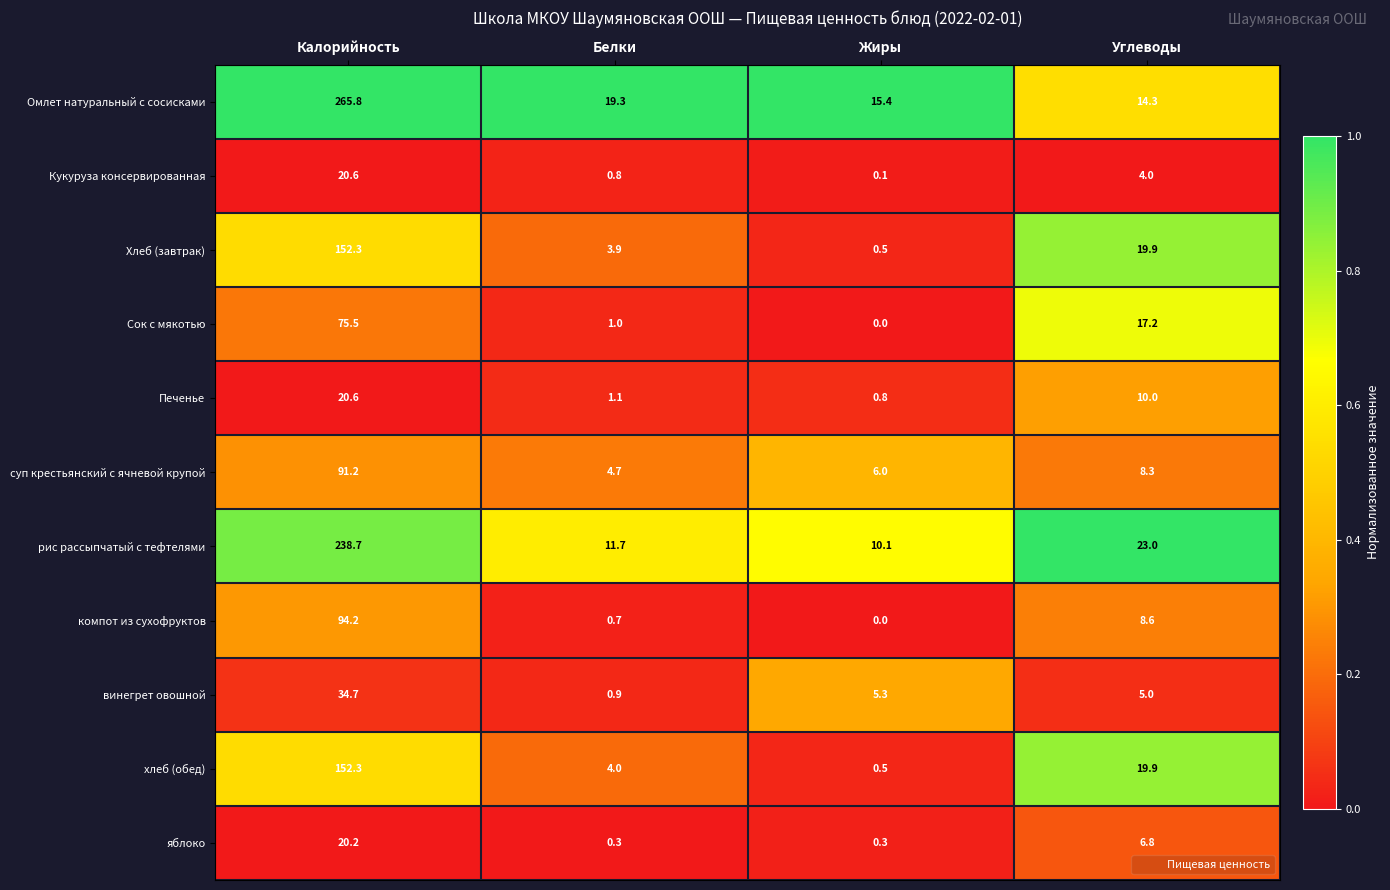

How many values in the Кукуруза консервированная series are below 4?

2